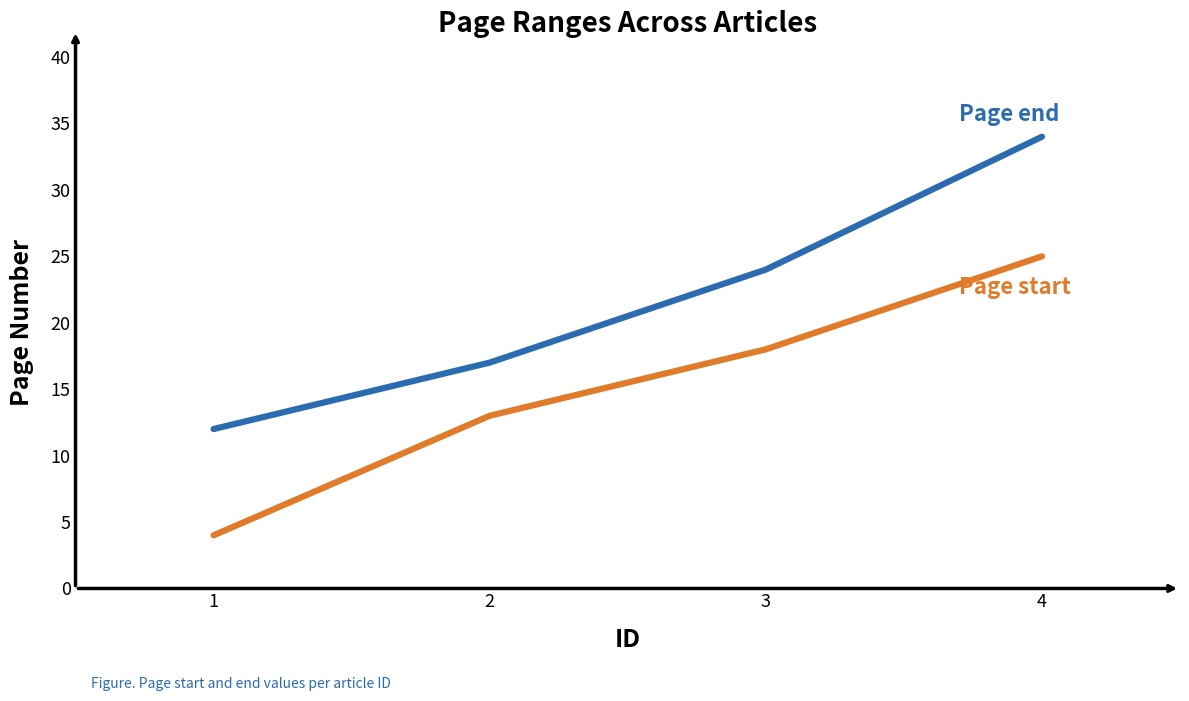

What is the difference between the highest and lowest values at 3?

6